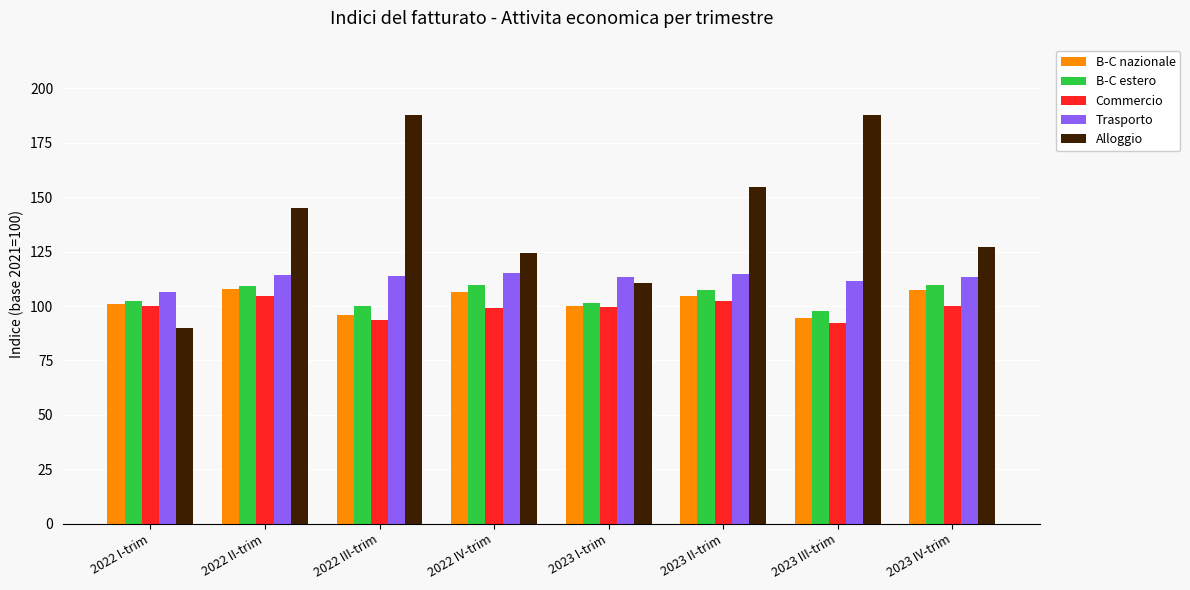

Are the bars horizontal?

No